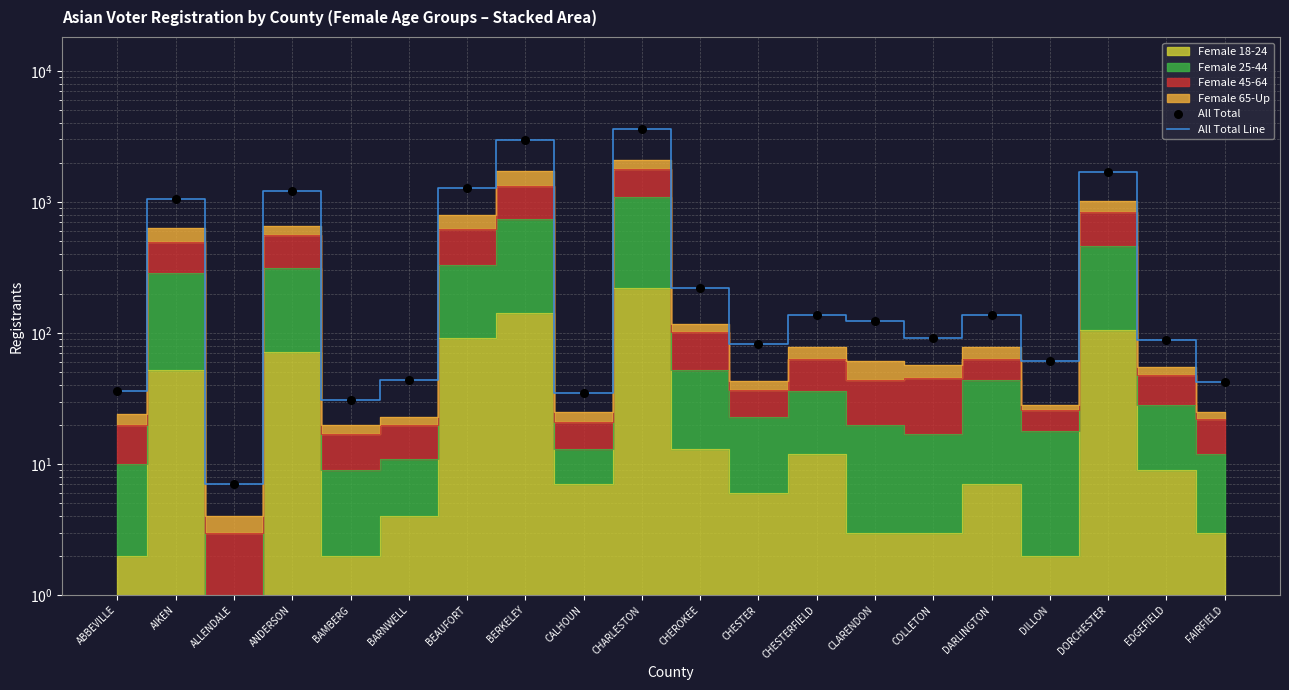

At how many categories does at least one series exceed 1834?

2